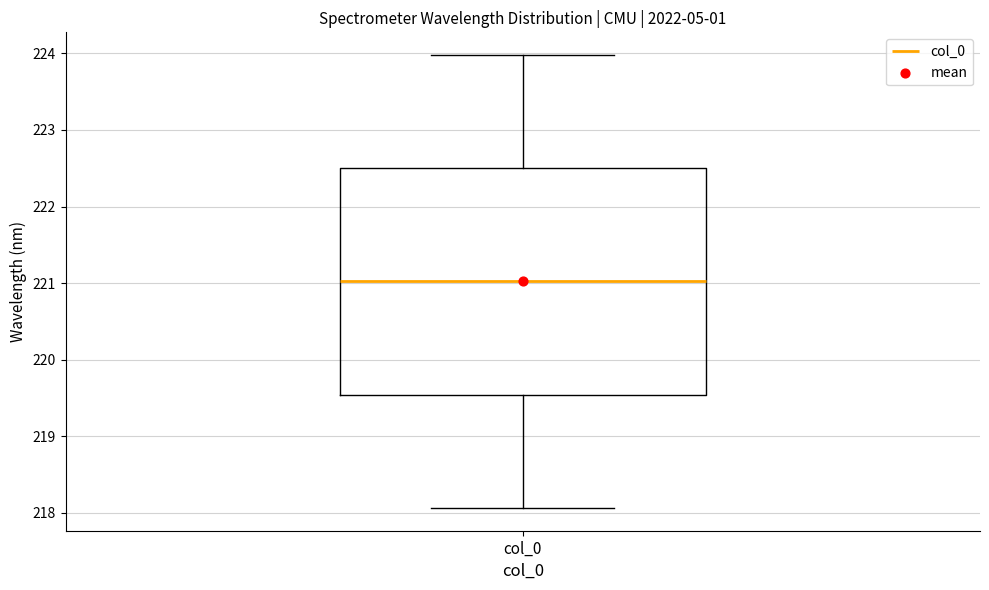

Read this box plot against the y-axis: the position of the median line, the range covered by the box, and the ends of both whiskers. The values are not printed on the chart, so give them approximately, as read against the axis.

median 221.0, box 219.5 to 222.5, whiskers 218.1 to 224.0